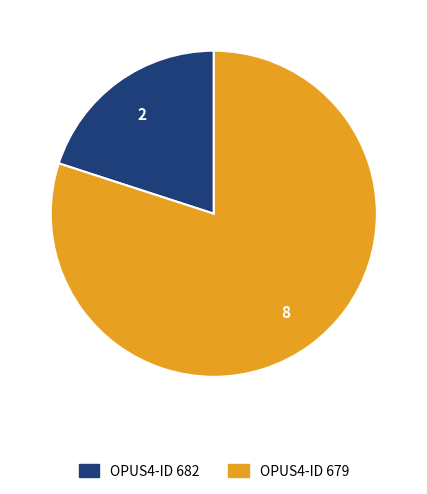

Is there any slice that represents more than half of the pie?

Yes